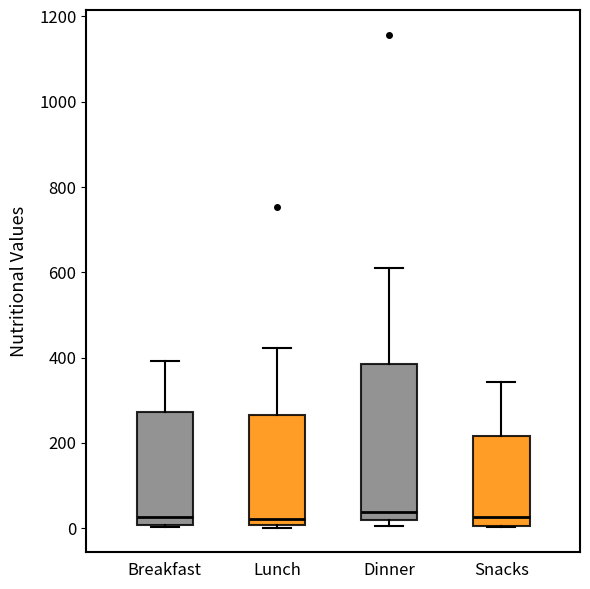

Reading left to right, read every box against the y-axis: the position of its median line, the range the box covers, and the ends of its whiskers. The values are not printed on the chart, so give them approximately, as read against the axis.

Breakfast: median 20, box 0 to 280, whiskers 0 to 400
Lunch: median 20, box 0 to 260, whiskers 0 (just below the box's lower edge) to 420
Dinner: median 40, box 20 to 380, whiskers 0 to 600
Snacks: median 20, box 0 to 220, whiskers 0 to 340